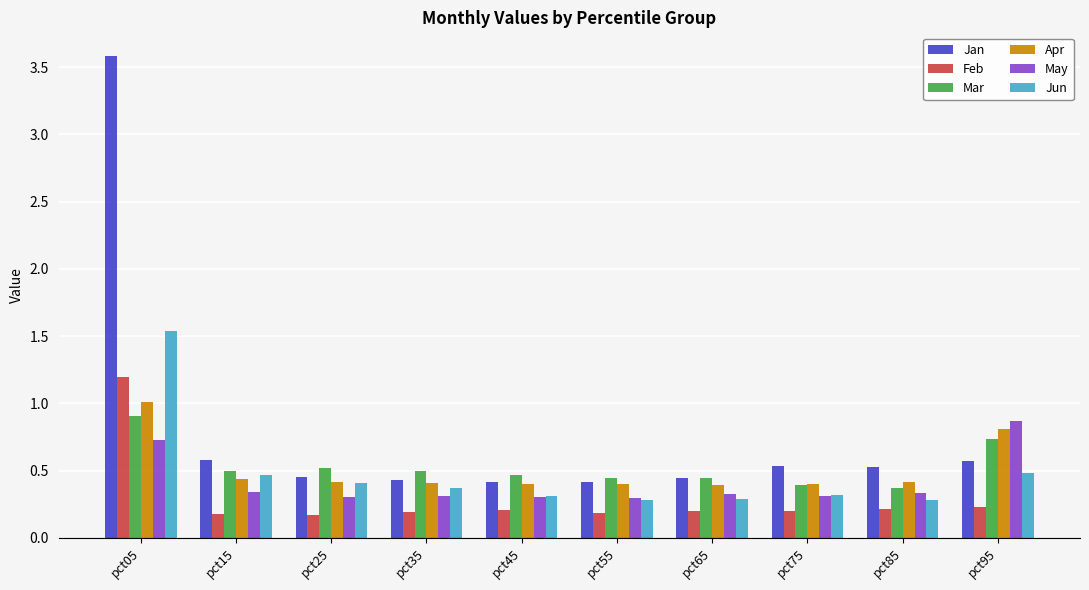

How many bars are there in total?

60